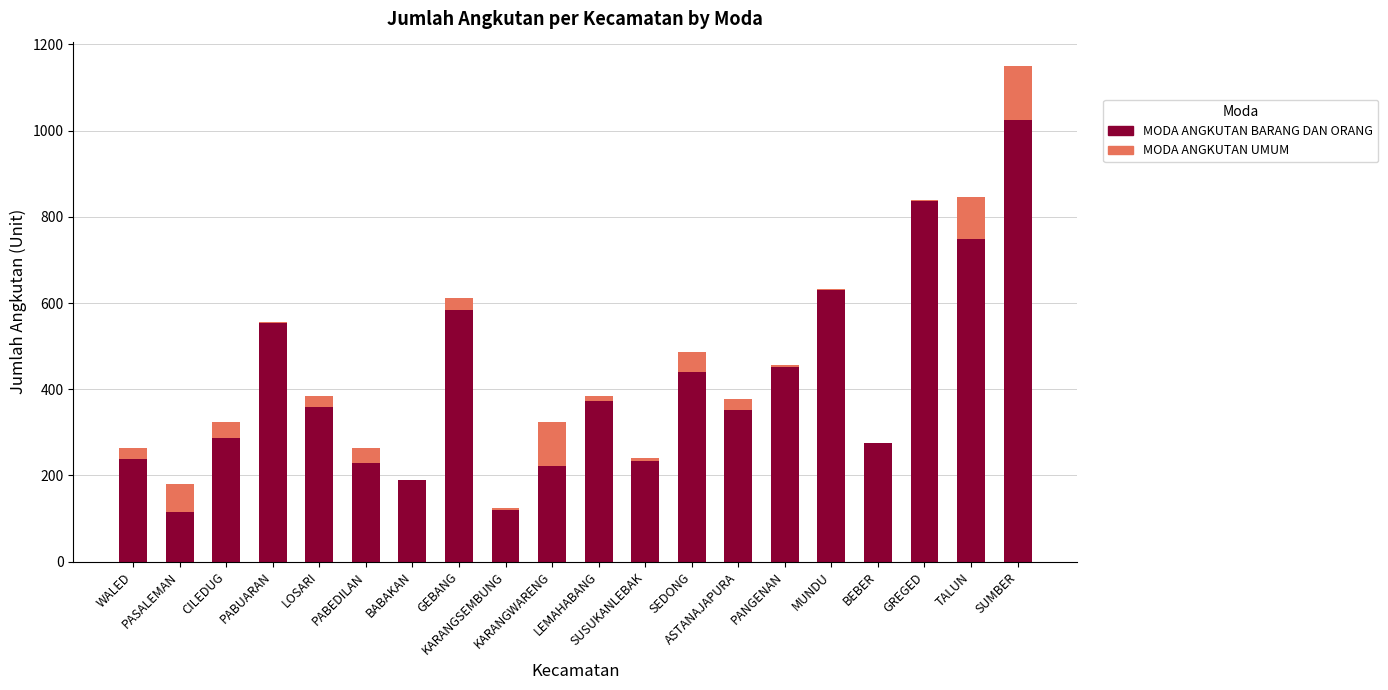

What is the total value across all series at SUSUKANLEBAK?

240